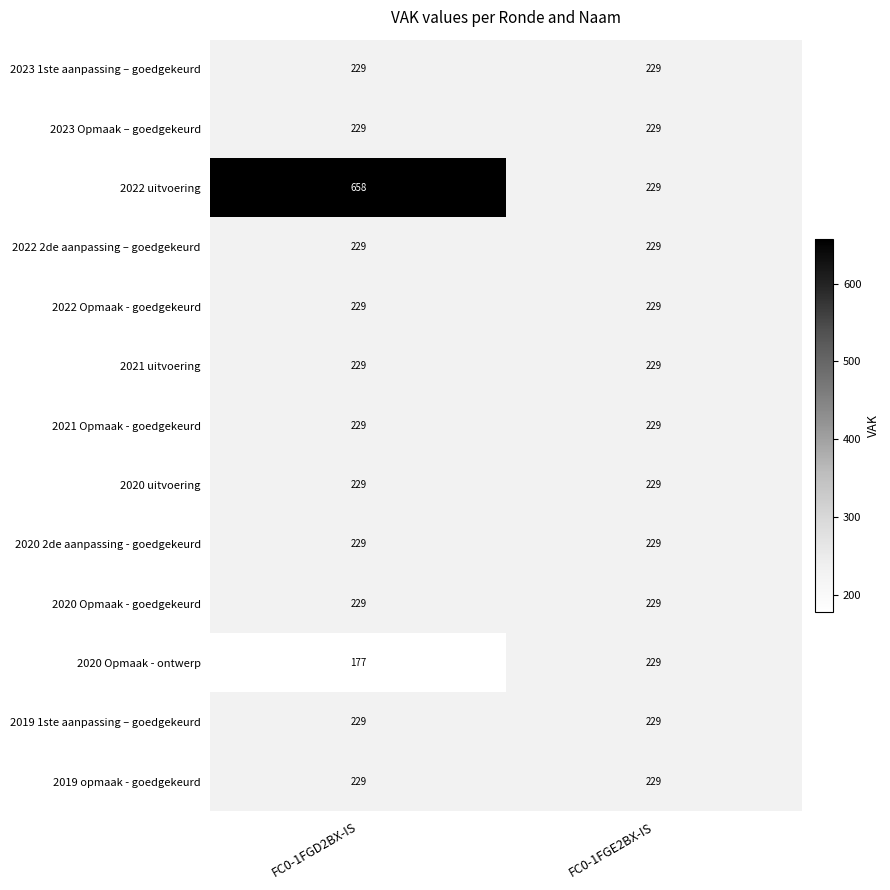

What is the average value of the 2021 uitvoering series?

229